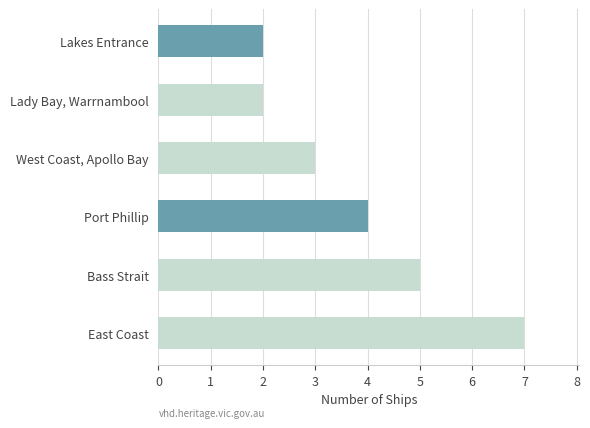

What is the sum of the values at East Coast and West Coast, Apollo Bay?

10